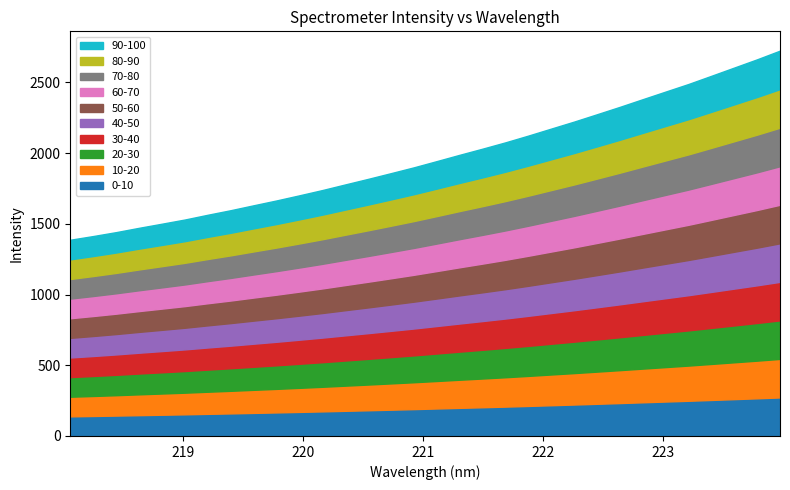

How many data points are above 1943?

16